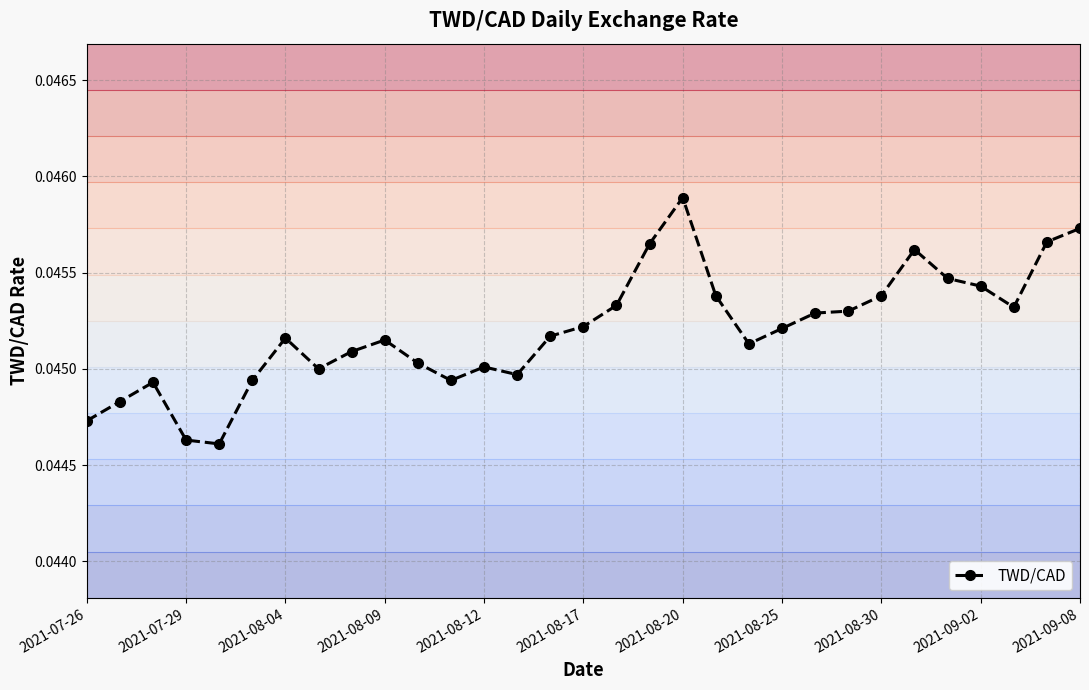

How many TWD/CAD values are between 0 and 1?

31